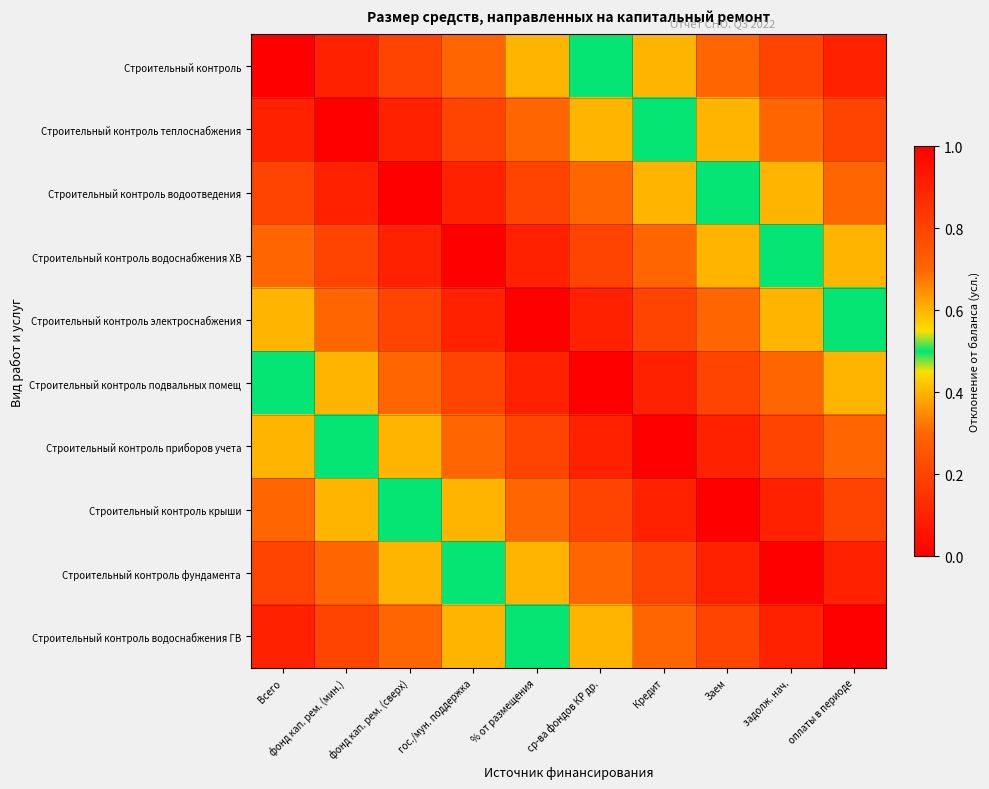

Between гос./мун. поддержка and ср-ва фондов КР др., which series saw the biggest shift?

Строительный контроль водоснабжения ГВ